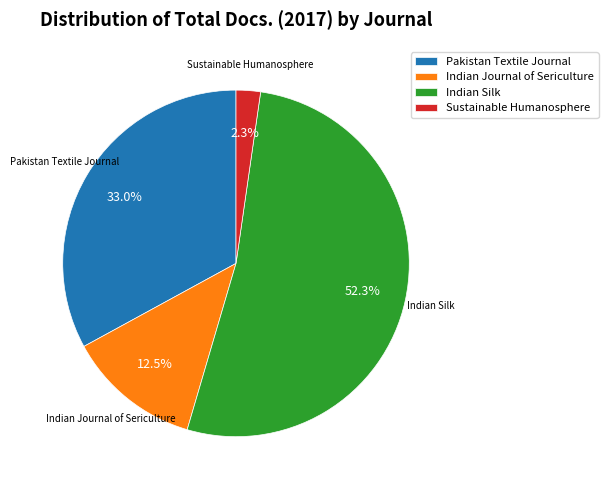

Rank the categories by value from lowest to highest.

Sustainable Humanosphere, Indian Journal of Sericulture, Pakistan Textile Journal, Indian Silk